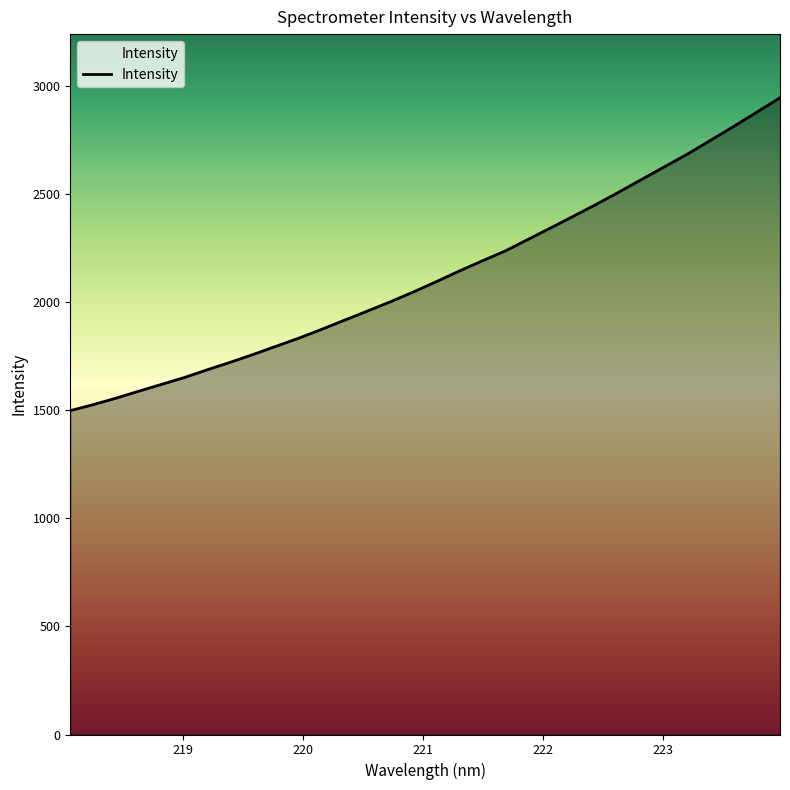

Reading right to left, transcribe all the data shown in this chart.

2946.1	2880.5	2815.2	2751.8	2688.5	2630.0	2571.2	2512.4	2454.9	2399.9	2345.4	2291.8	2237.8	2192.2	2145.4	2096.6	2048.6	2003.5	1960.5	1918.4	1875.9	1835.0	1797.1	1759.2	1722.9	1688.4	1652.5	1620.6	1588.8	1556.4	1526.3	1498.4